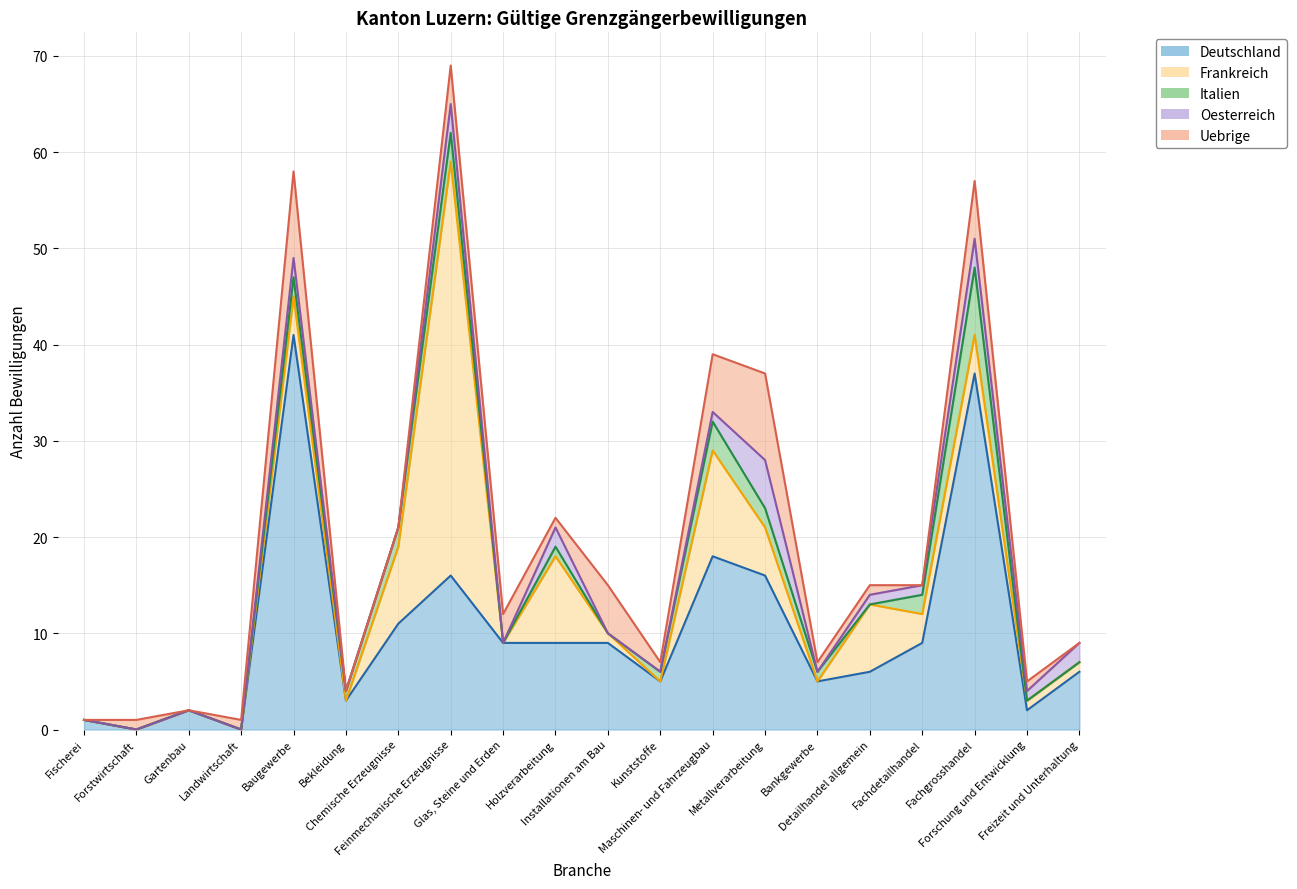

What is the spread (max minus min) of values at Metallverarbeitung?

14